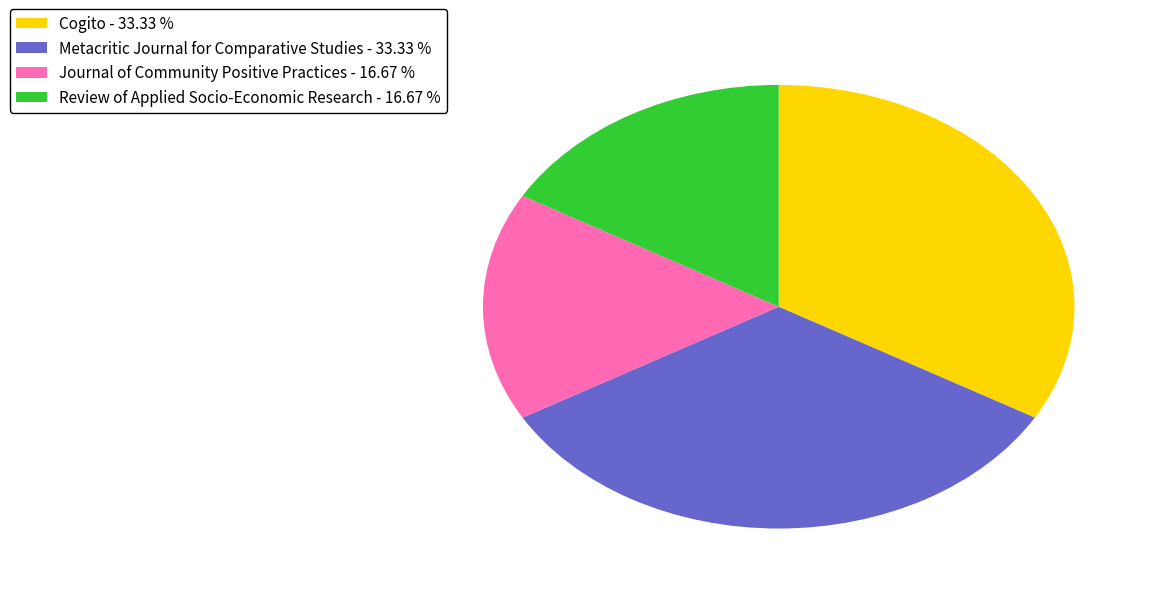

Combined, do Journal of Community Positive Practices - 16.67 % and Review of Applied Socio-Economic Research - 16.67 % account for over 50%?

No